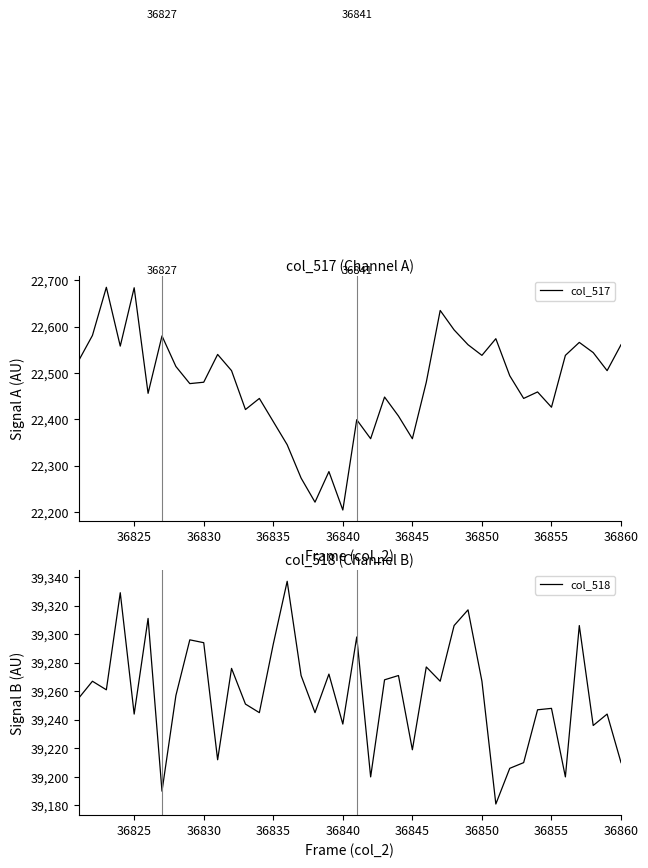

What is the difference between the maximum and minimum values in the col_518 series?

156